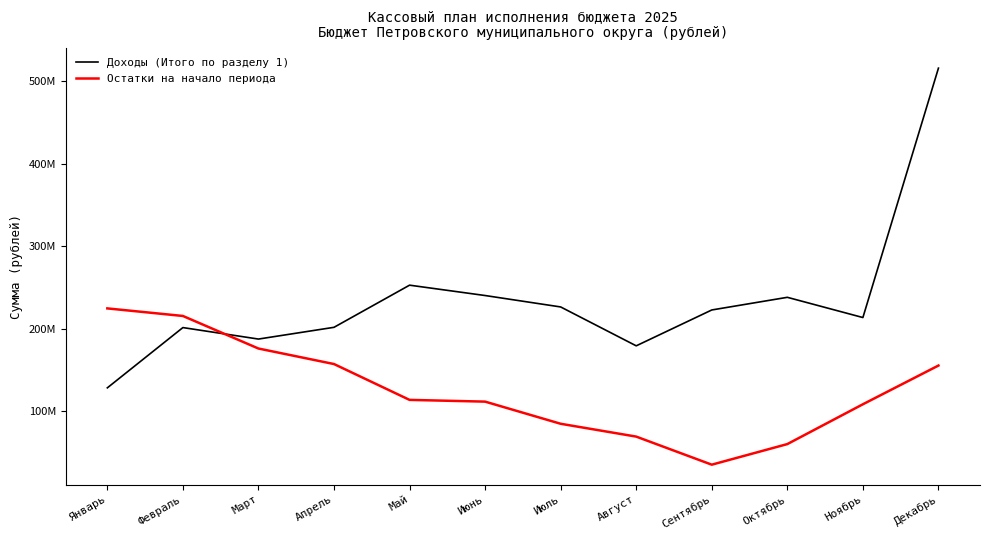

Reading left to right, list all the values displayed in this chart.

Доходы (Итого по разделу 1): Январь=128414603.4	Февраль=201462628.3	Март=187542539.6	Апрель=201779877.3	Май=252874257.4	Июнь=240315182.0	Июль=226471435.8	Август=179335539.5	Сентябрь=222813600.7	Октябрь=238148652.2	Ноябрь=213633881.7	Декабрь=515951995.2
Остатки на начало периода: Январь=224709369.0	Февраль=215539742.8	Март=176074929.4	Апрель=157260868.9	Май=113818037.6	Июнь=111700663.8	Июль=84856242.7	Август=69300502.5	Сентябрь=35269697.6	Октябрь=60245613.1	Ноябрь=108503832.1	Декабрь=155438764.7